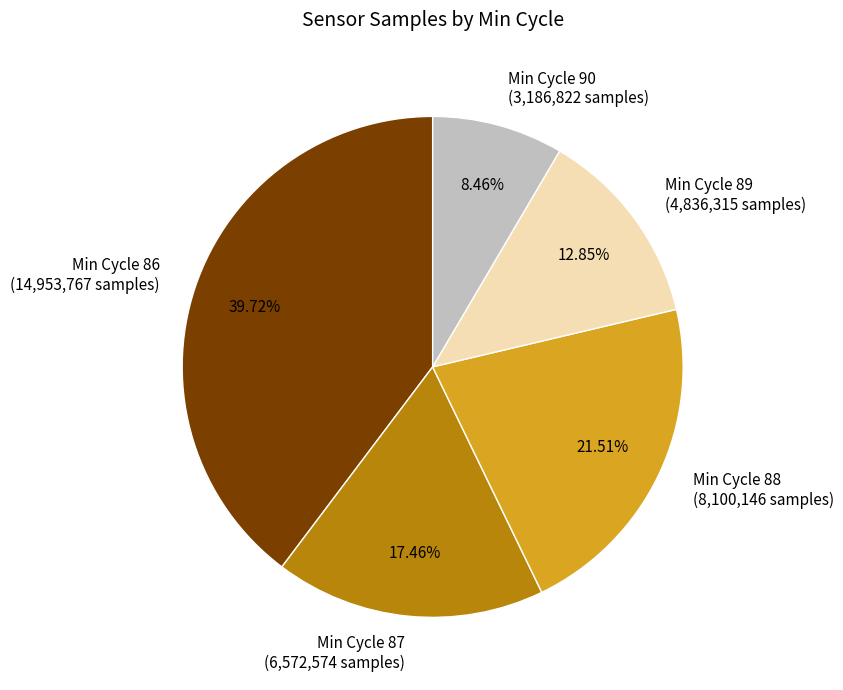

What is the ratio of the value at Min Cycle 86 (14,953,767 samples) to the value at Min Cycle 87 (6,572,574 samples)?

2.3